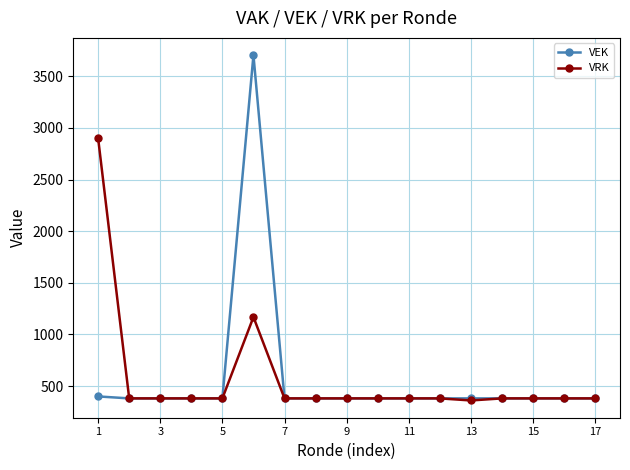

What is the maximum value shown in the chart?

3705